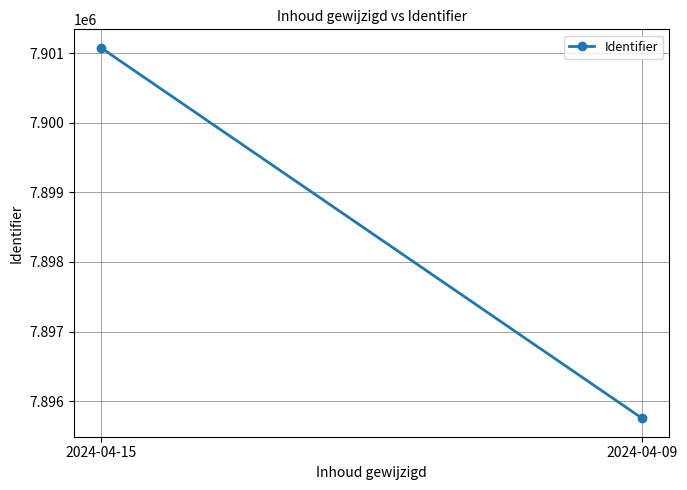

Which label corresponds to the largest value in the chart?

2024-04-15